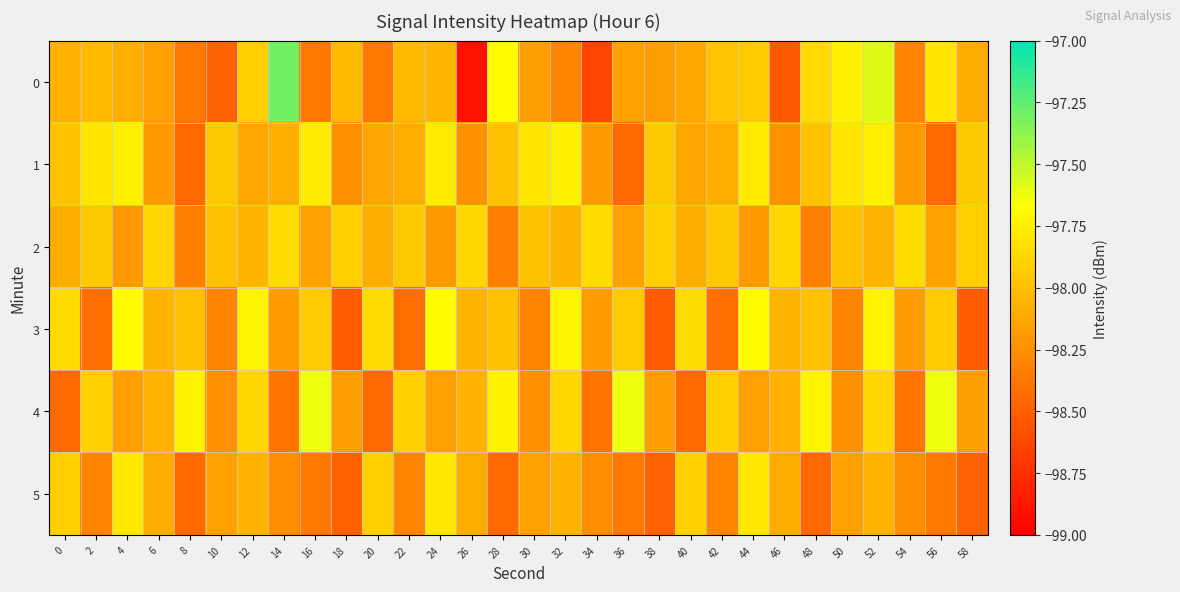

What is the total value across all series at 48?

-588.4